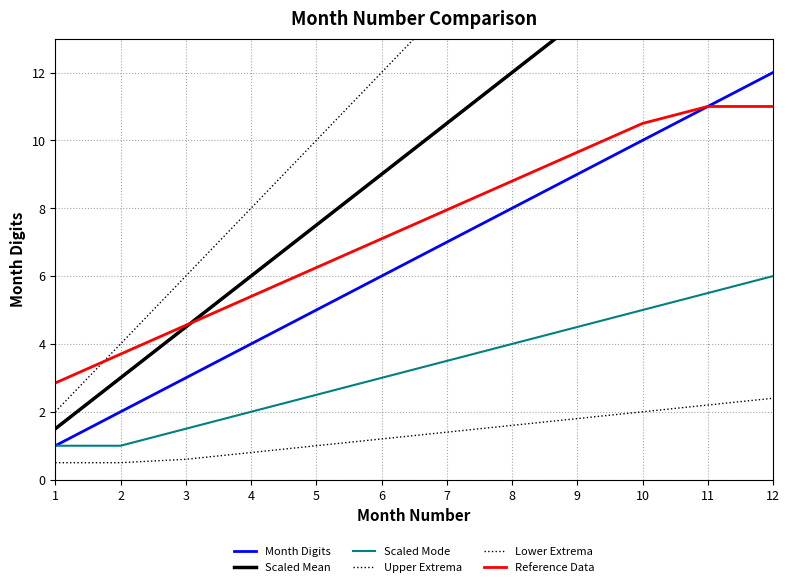

What are all the series names shown in the legend?

Month Digits, Scaled Mean, Scaled Mode, Upper Extrema, Lower Extrema, Reference Data